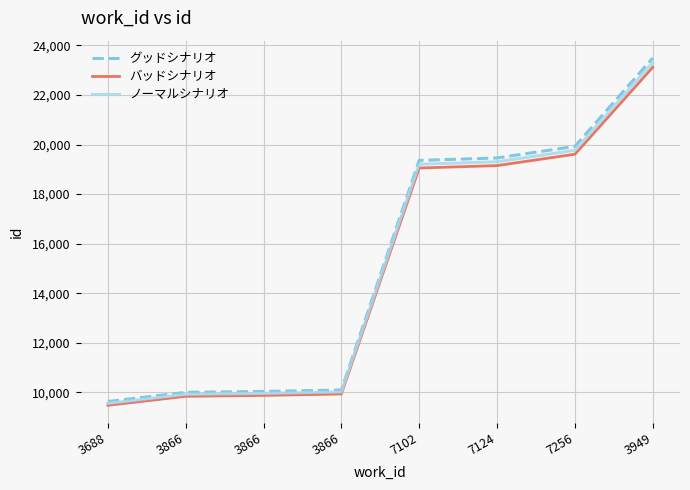

What are all the series names shown in the legend?

グッドシナリオ, バッドシナリオ, ノーマルシナリオ